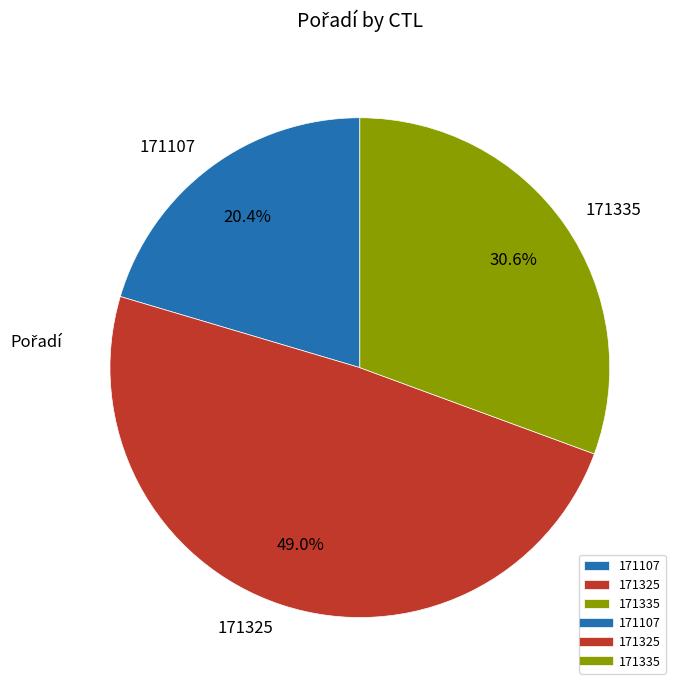

How many slices are in this pie chart?

3